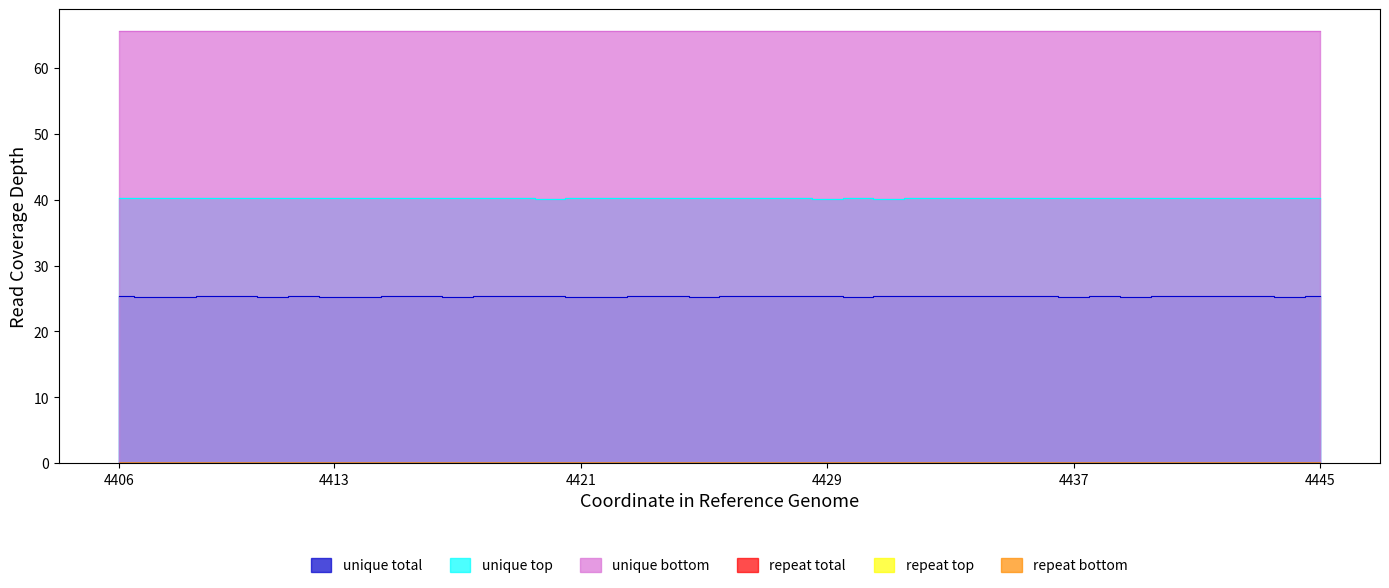

At which label is unique top closest to 40?

4431